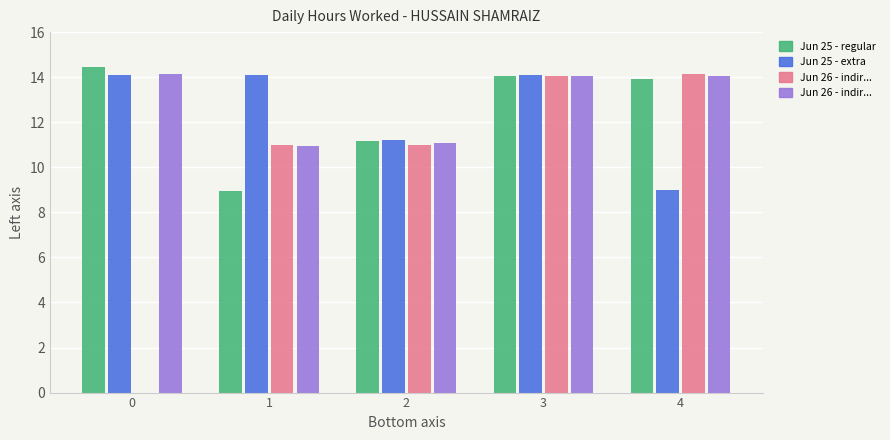

What is the maximum value shown in the chart?

14.5